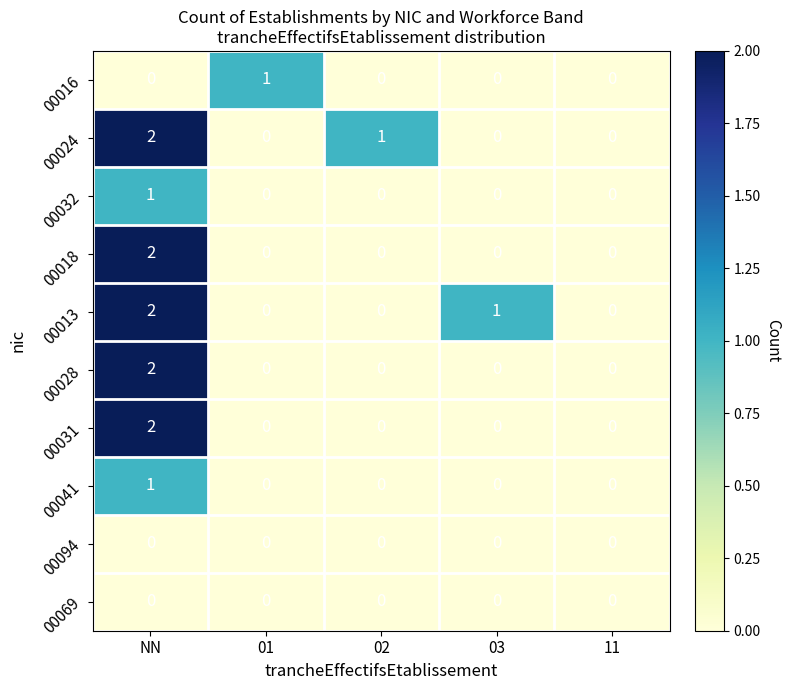

The value of 00016 at 01 is 2. True or false?

False